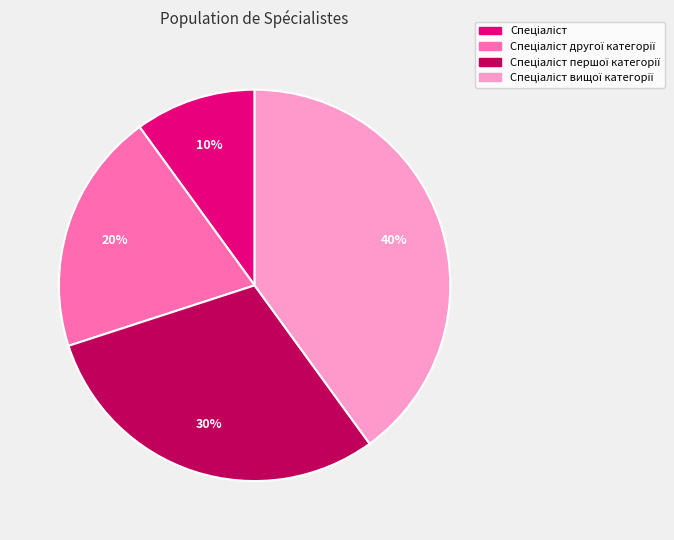

To the nearest percent, what is the difference between the largest and smallest slice percentages?

30%